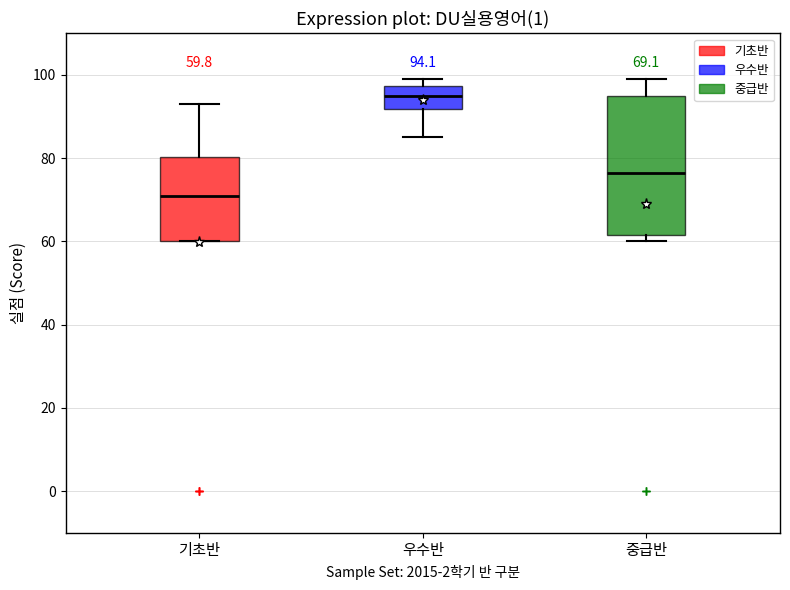

Which box has the highest median line?

우수반